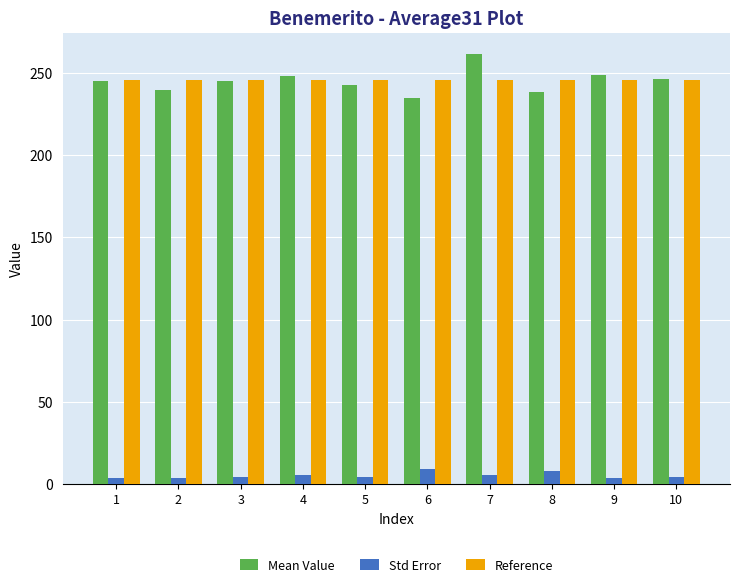

Which series has the widest spread of values?

Mean Value